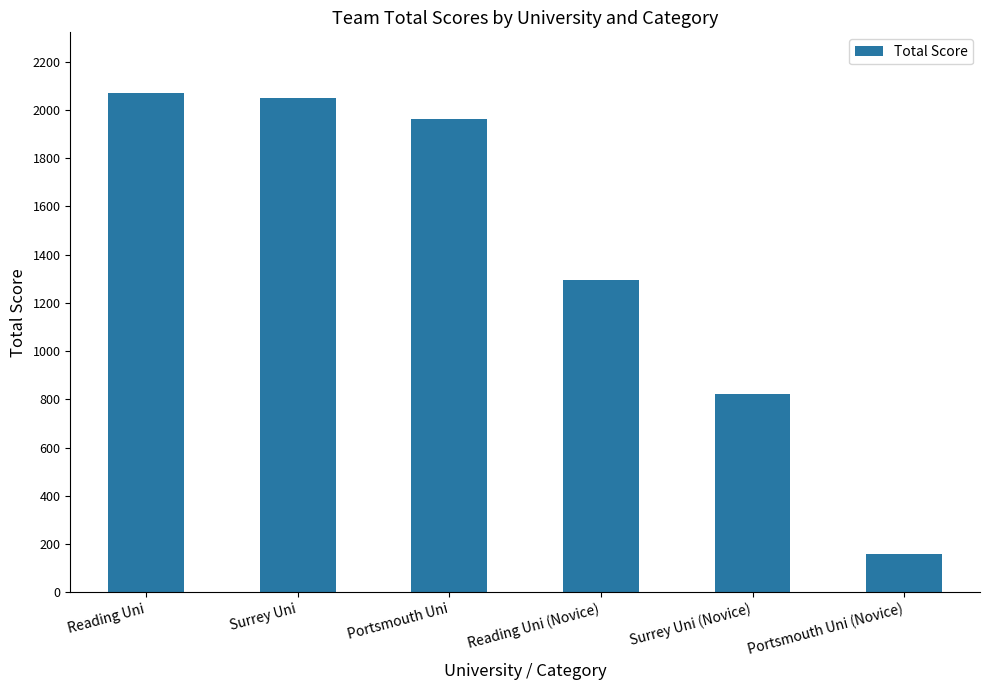

What is the sum of all values?

8358